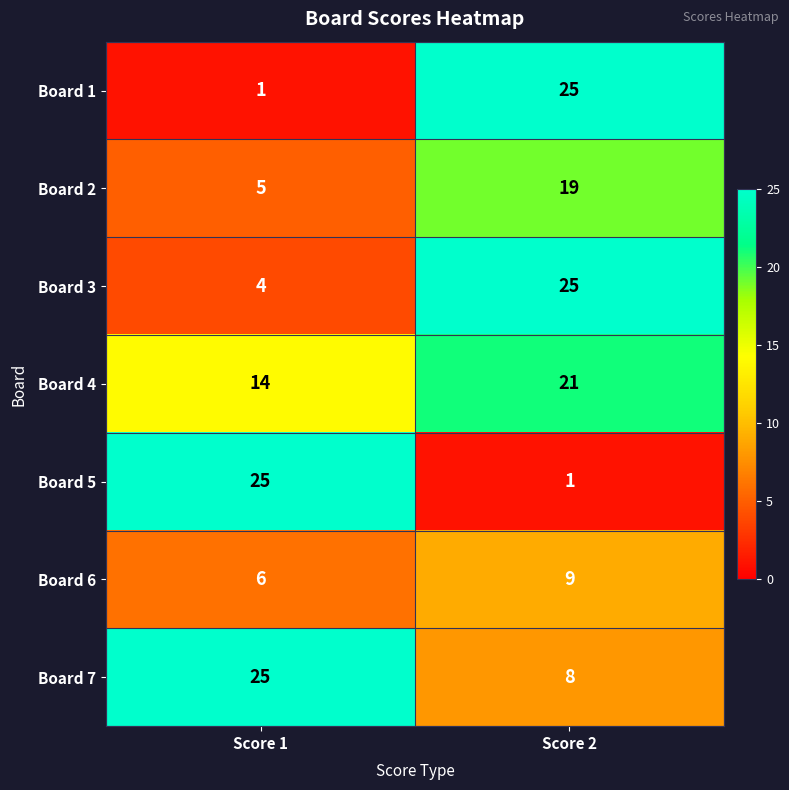

The value of Board 2 at Score 2 is 10. True or false?

False